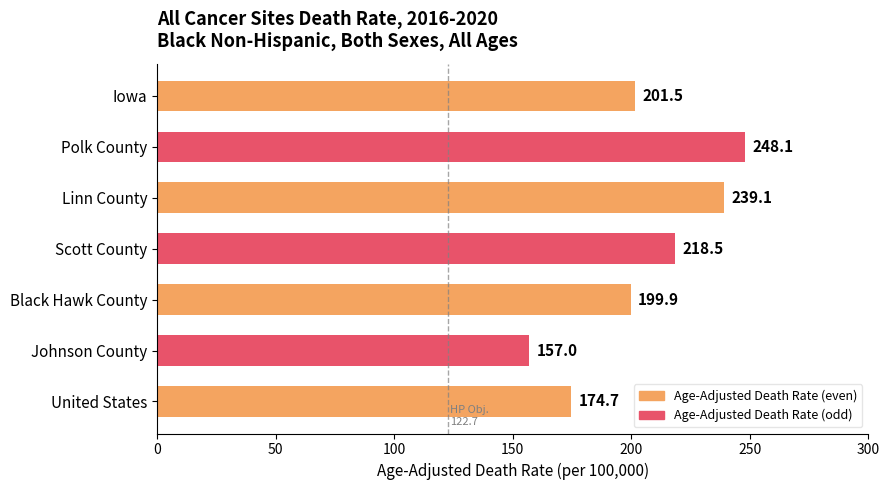

What is the average value?

205.5